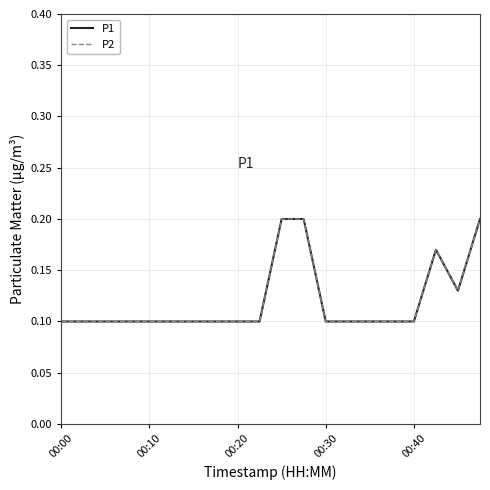

Where is the first local minimum for P1?

18